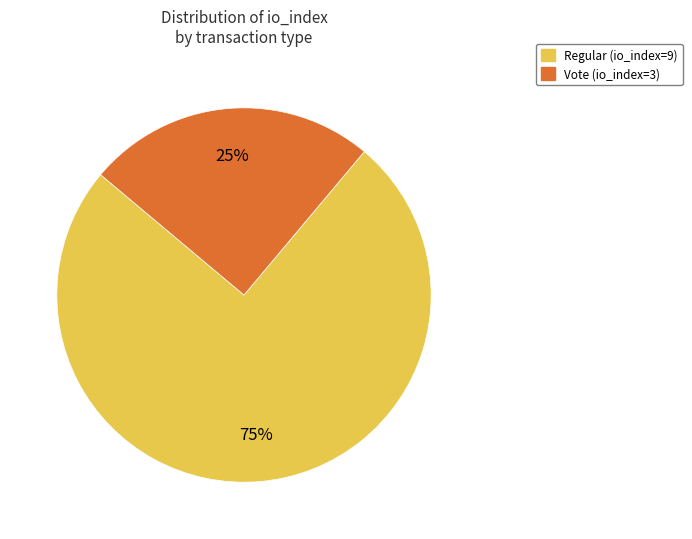

To the nearest percent, what percentage of the pie is Regular (io_index=9)?

75%